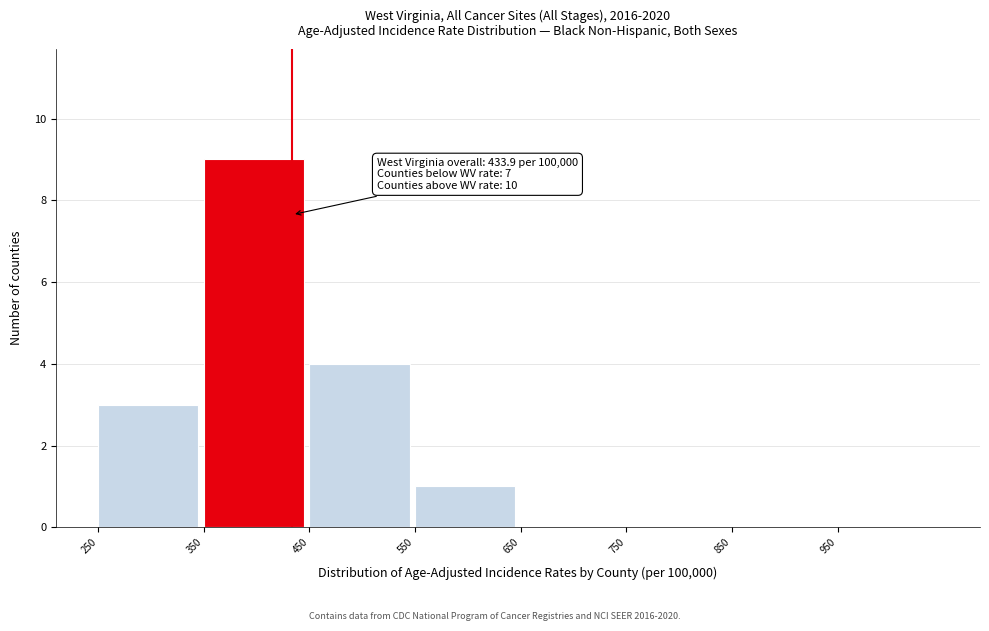

Over which range of the x-axis is the bar tallest?

350 to 450